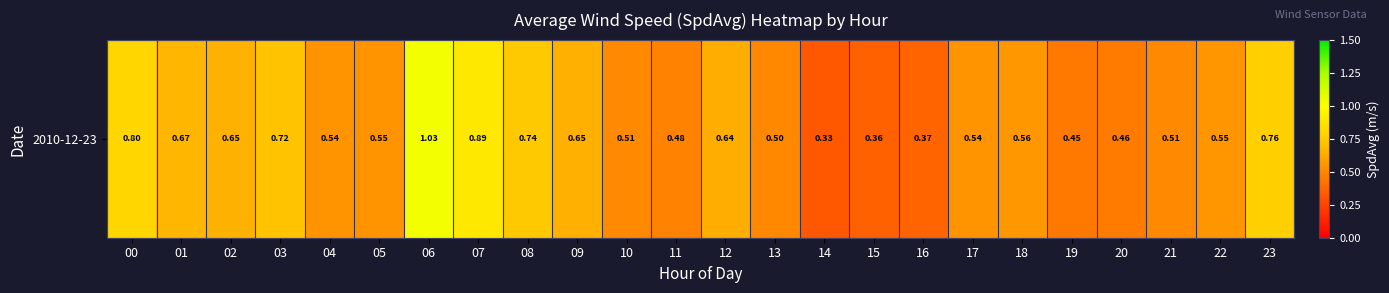

What is the sum of all values?

14.3